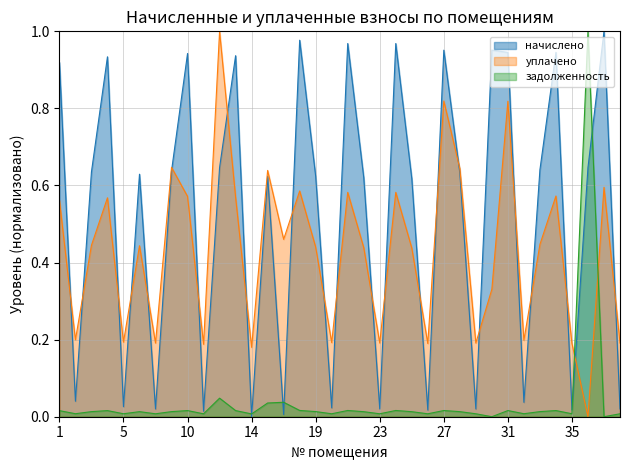

How many times do уплачено and задолженность cross each other?

2